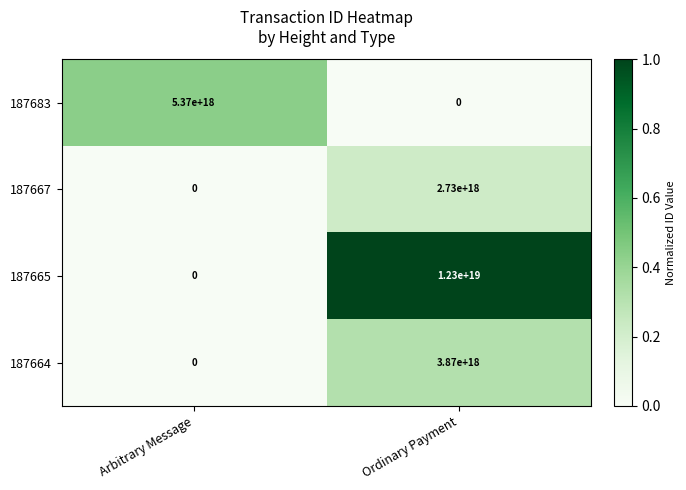

Which series has the widest spread of values?

187665